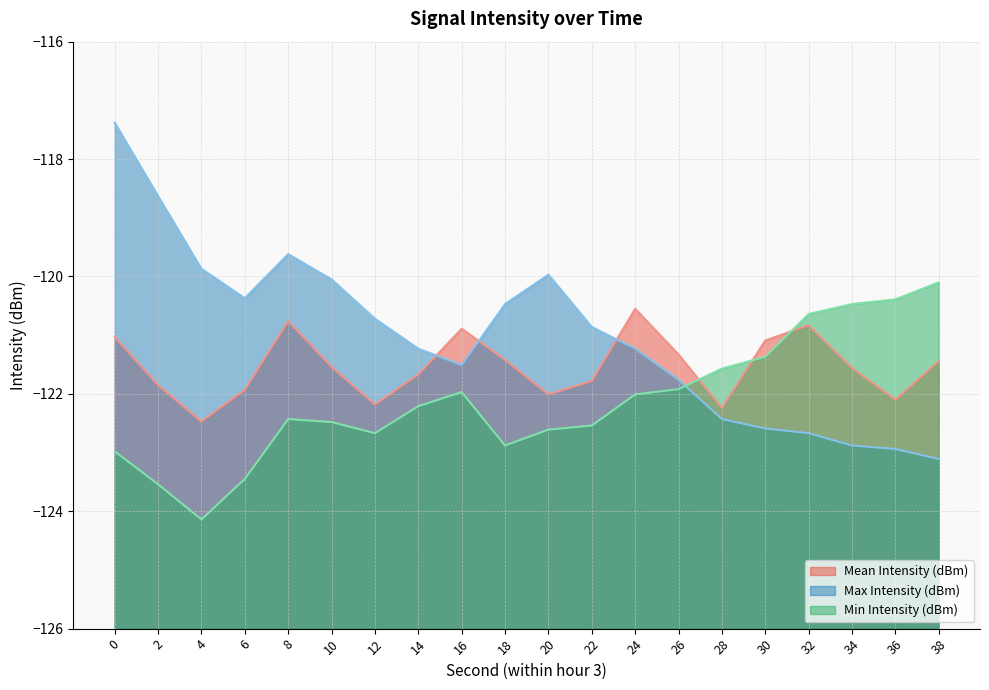

True or false: Min Intensity (dBm) has a value of -52.0 at 36.

False